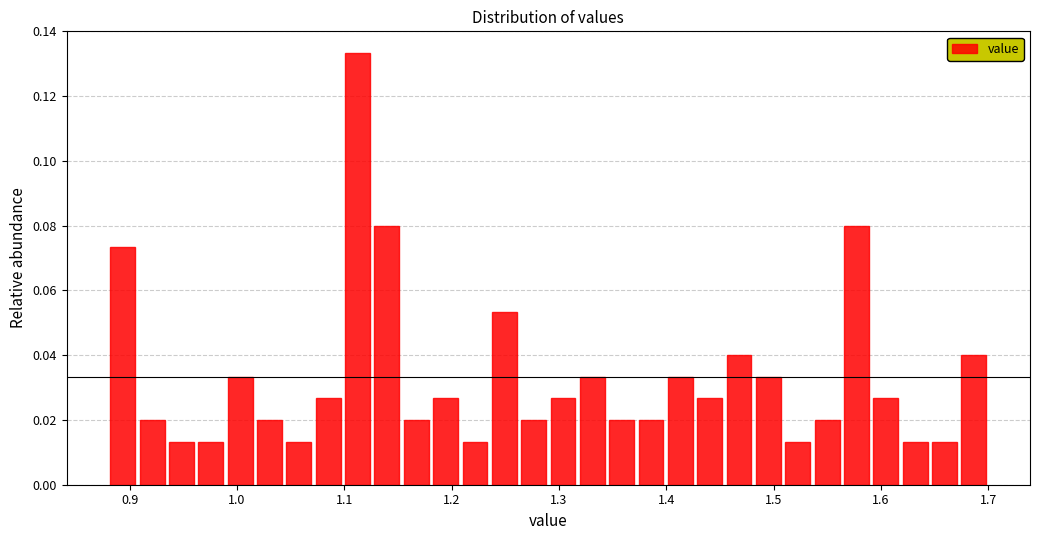

Around what value on the x-axis is the tallest bar? Give the approximate position of its centre, as read against the axis.

1.11